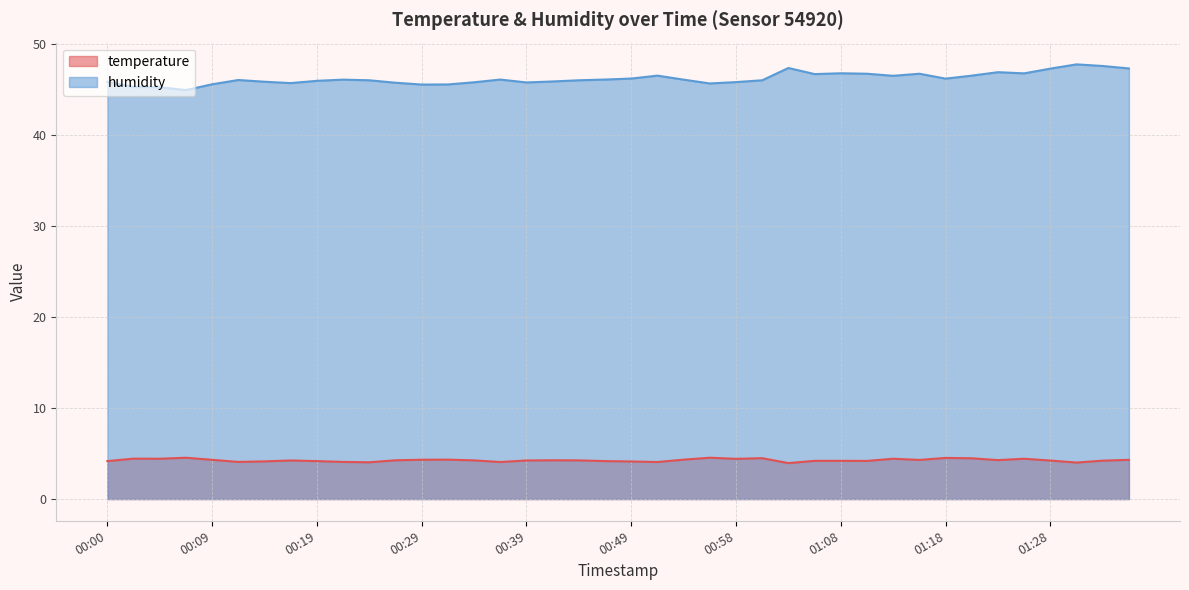

Does the chart display data point markers on the line(s)?

No